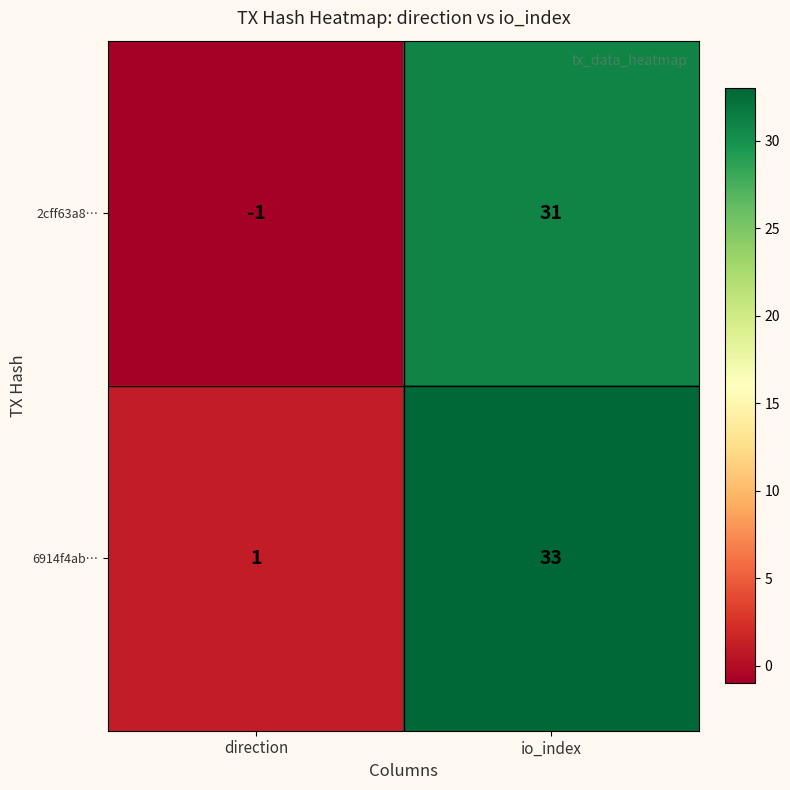

Rank the categories by 6914f4ab… value from lowest to highest.

direction, io_index